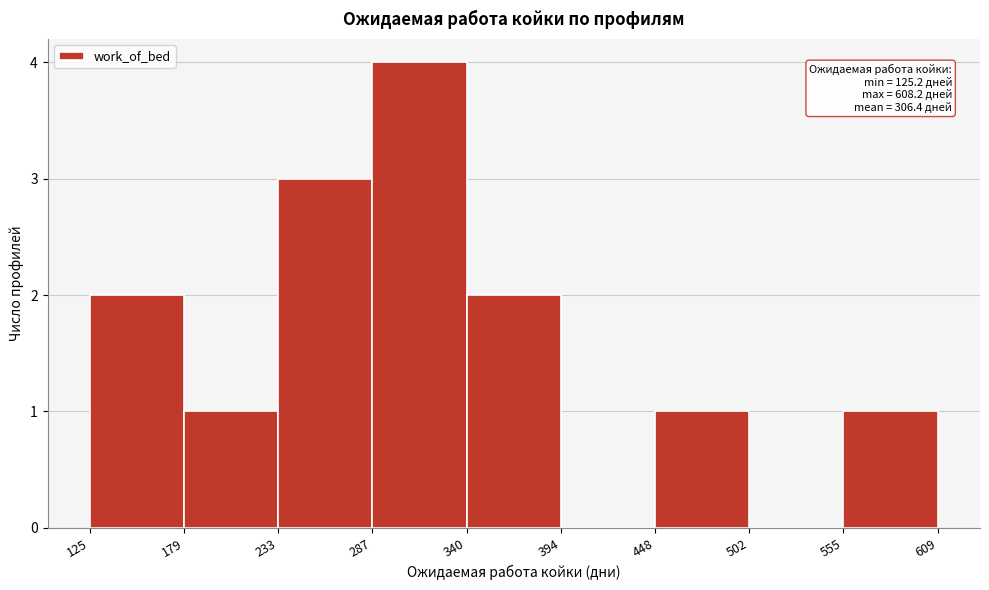

Which range on the x-axis has the tallest bar?

287 to 340